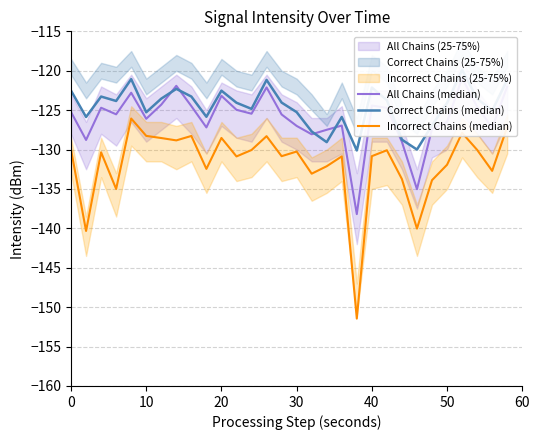

Which series has the widest spread of values?

Incorrect Chains (median)